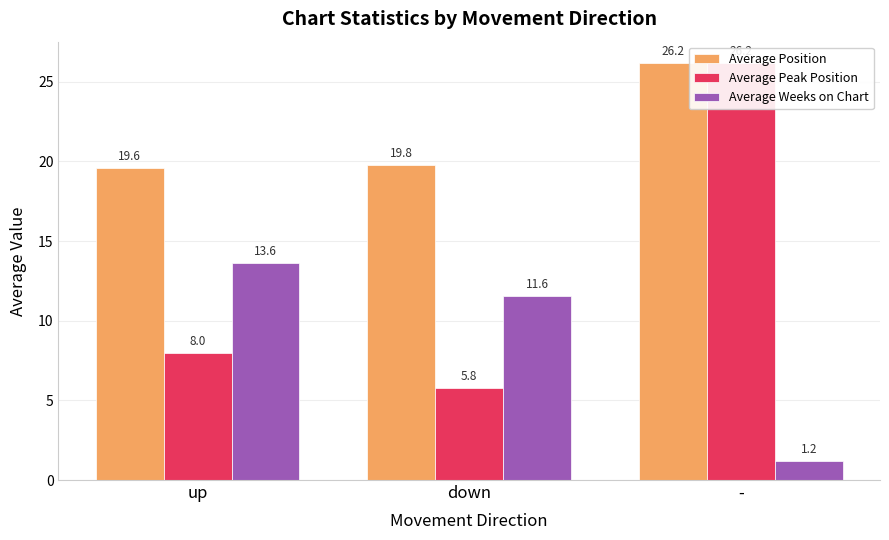

What is the greatest value displayed?

26.2